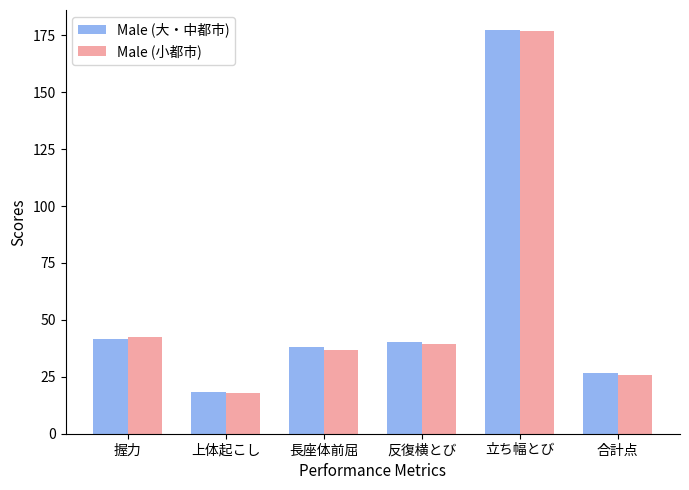

Rank the categories by Male (小都市) value from highest to lowest.

立ち幅とび, 握力, 反復横とび, 長座体前屈, 合計点, 上体起こし